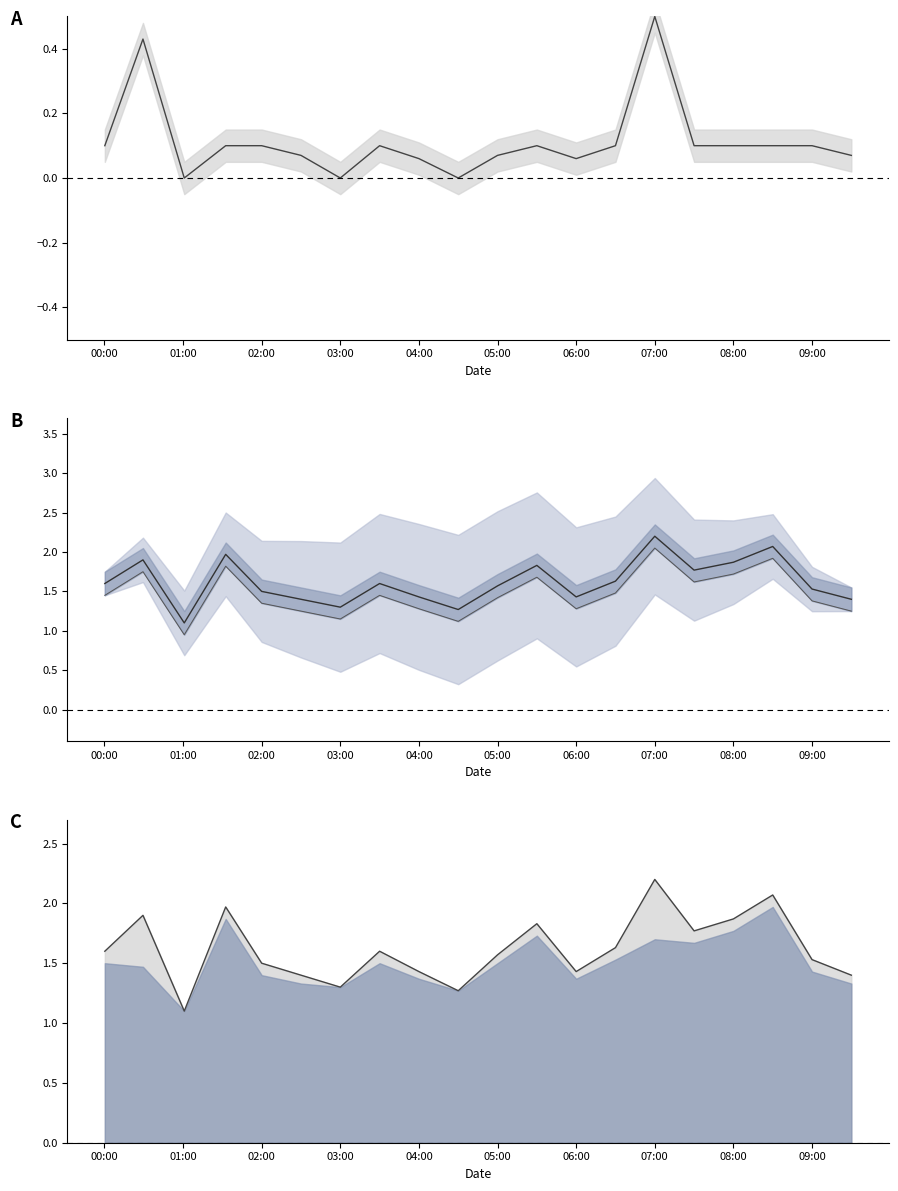

What is the total value across all series at 01:00?

6.0